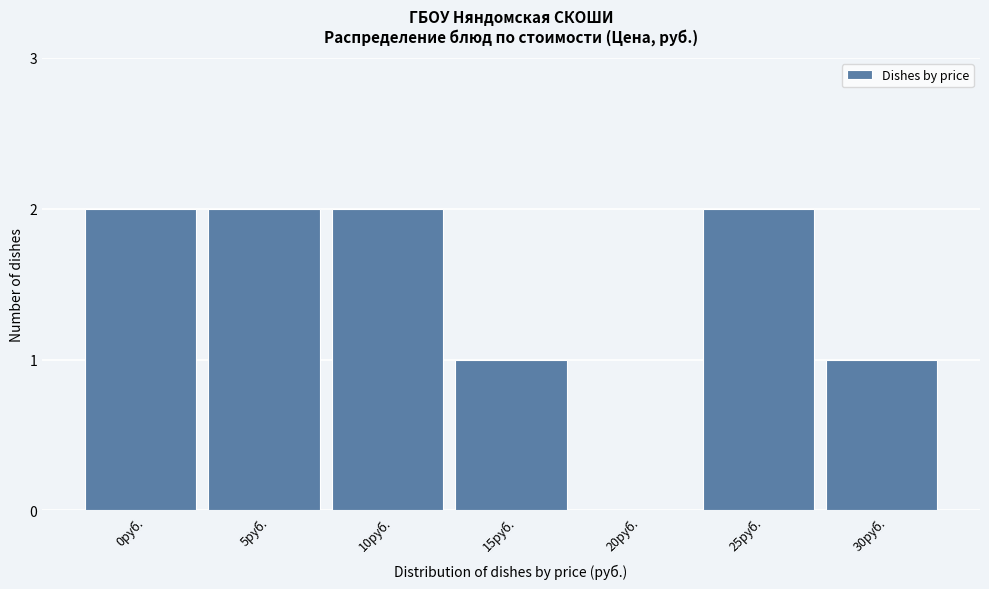

Reading left to right, extract all data points from this chart.

0руб.=2	5руб.=2	10руб.=2	15руб.=1	20руб.=0	25руб.=2	30руб.=1